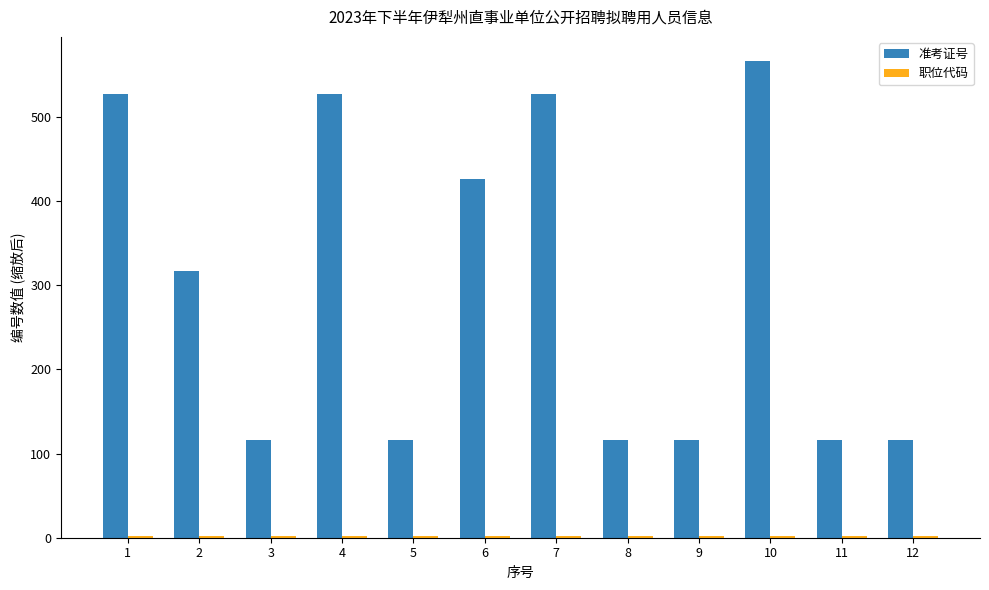

Which series has the widest spread of values?

准考证号